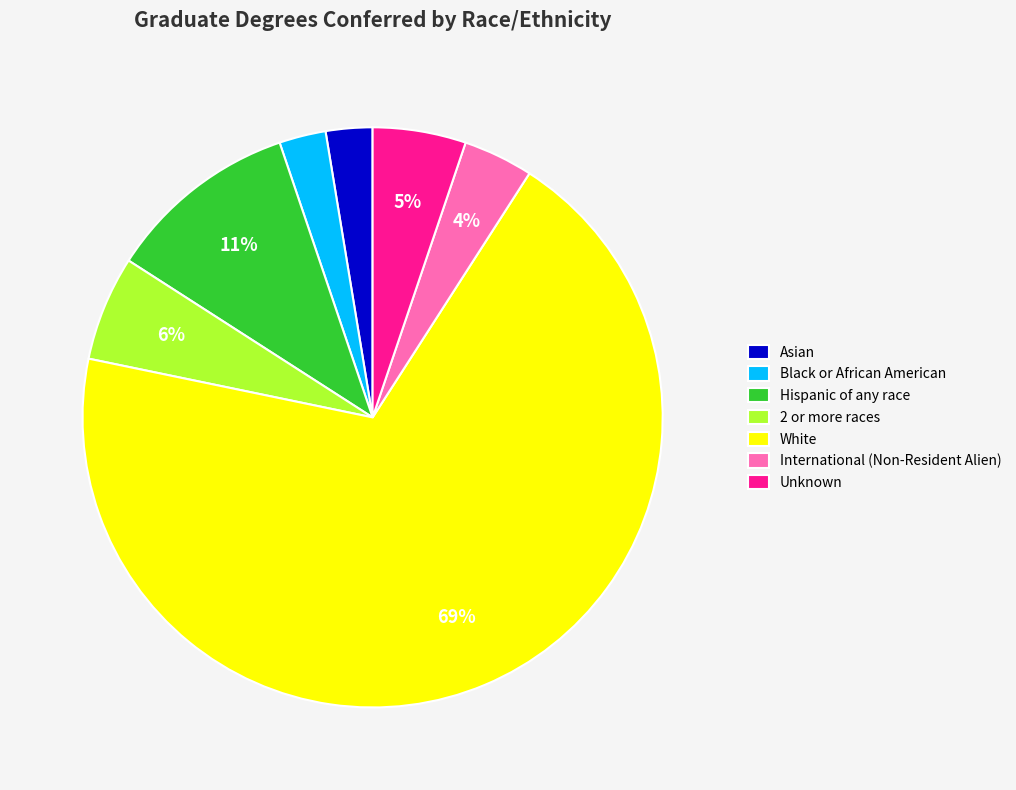

To the nearest percent, what is the difference between the Hispanic of any race and International (Non-Resident Alien) slice percentages?

7%